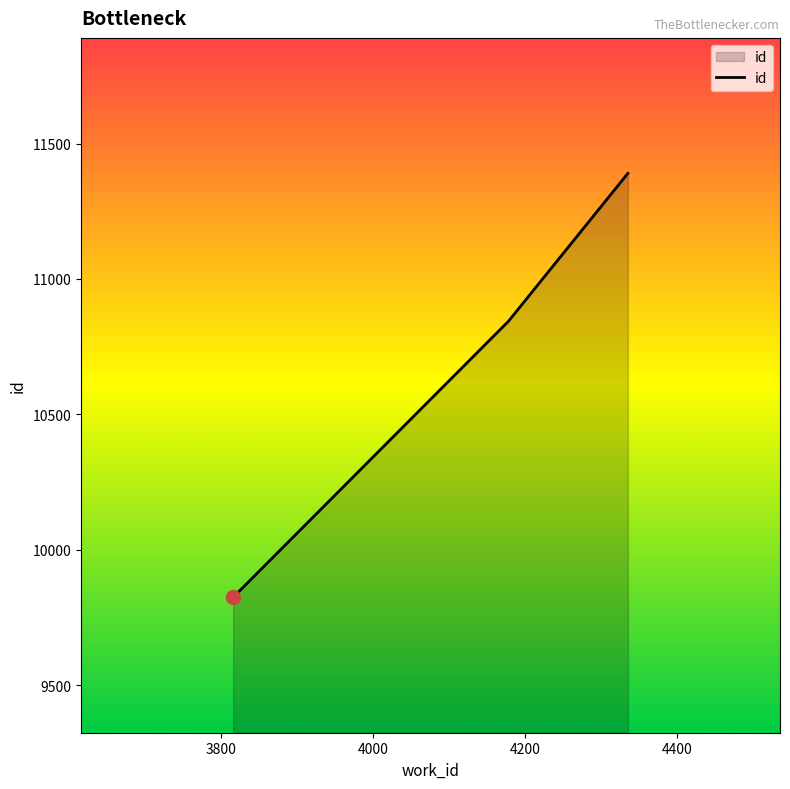

Does the chart display data point markers on the line(s)?

No